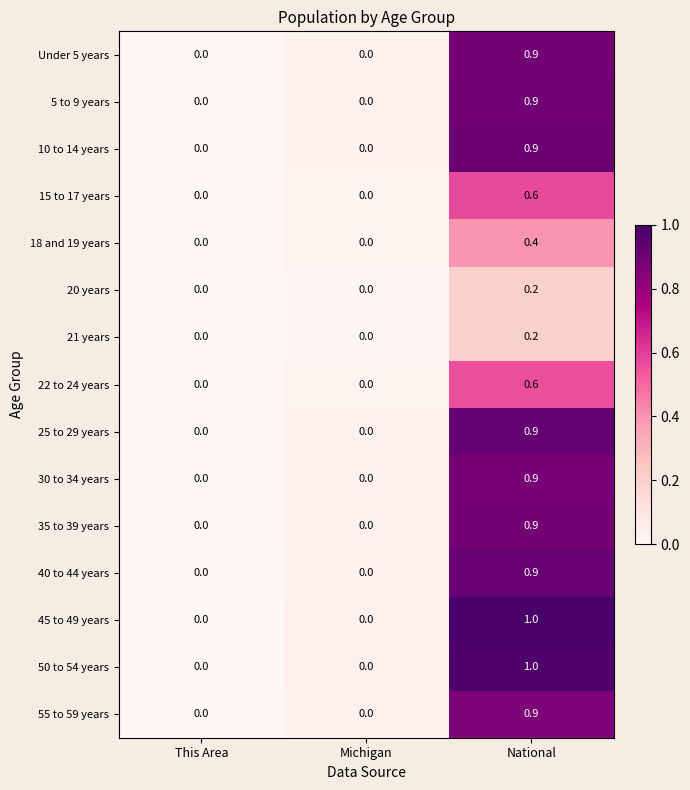

Is the value of 55 to 59 years at National greater than the value of 10 to 14 years at This Area?

Yes